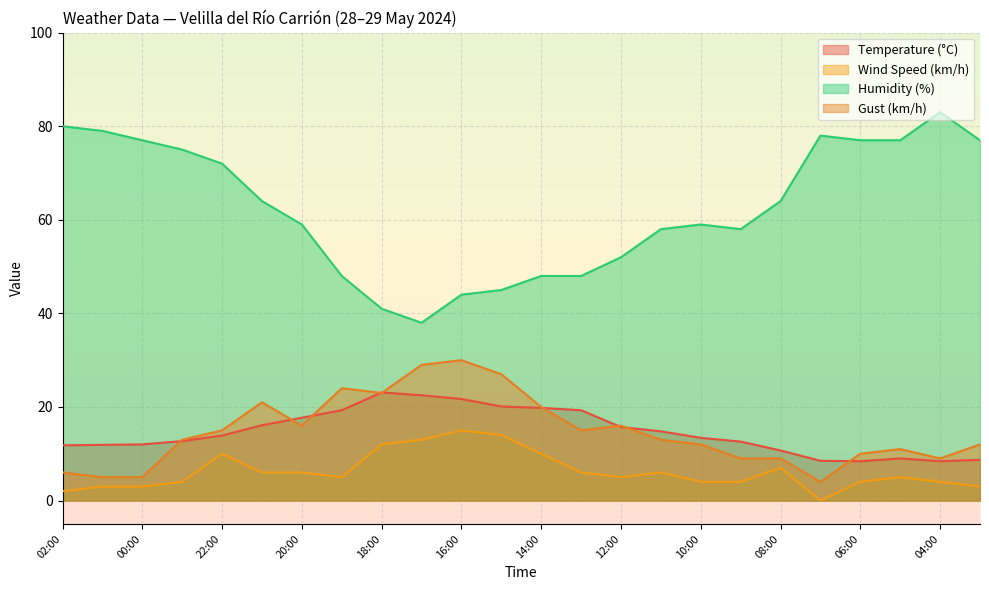

The Wind Speed (km/h) series shows 2.0 at 02:00. True or false?

True